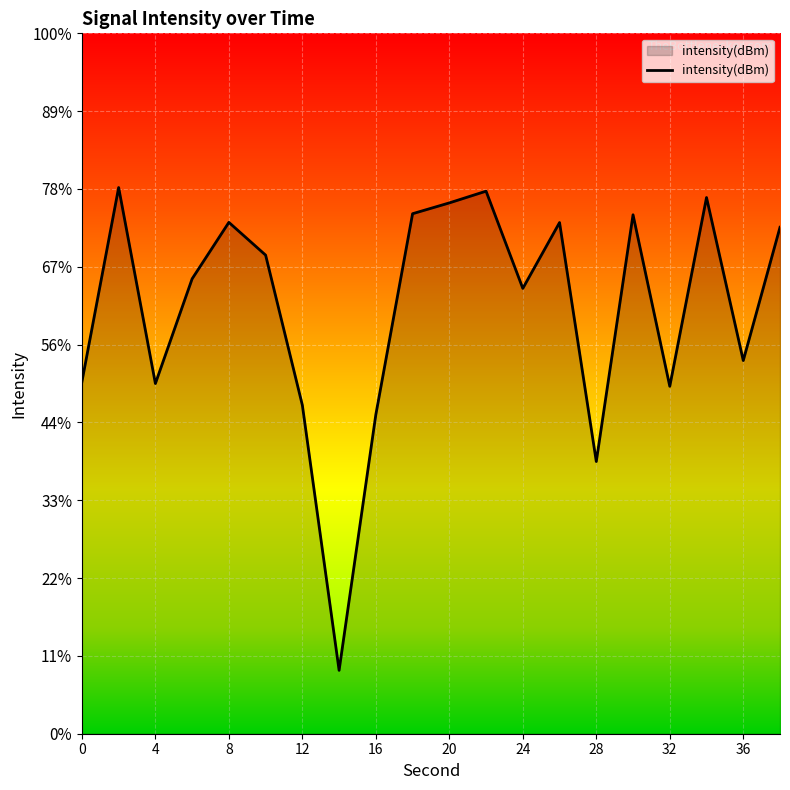

What is the average value?

-132.7